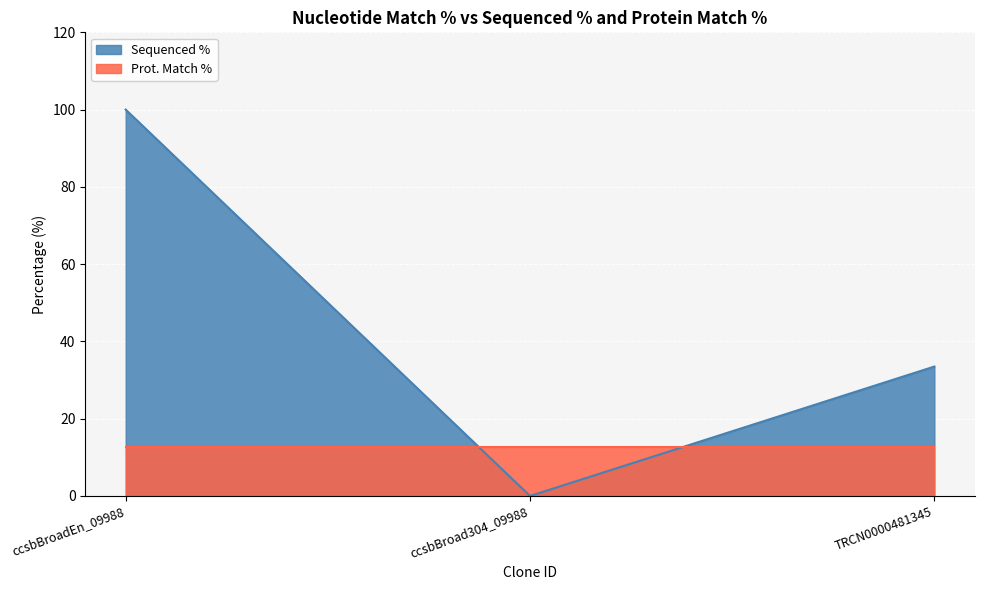

Between ccsbBroadEn_09988 and TRCN0000481345, which is larger?

ccsbBroadEn_09988